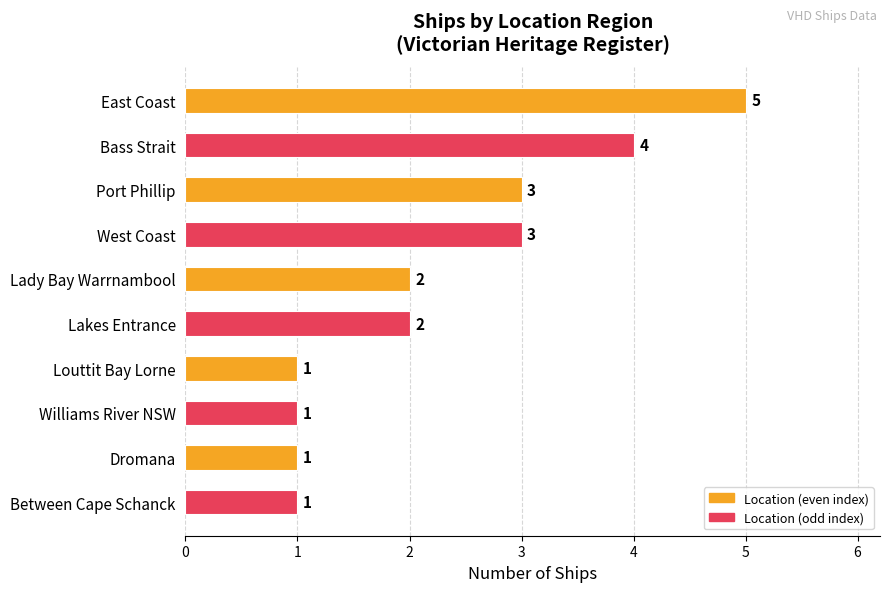

What is the sum of all values?

23